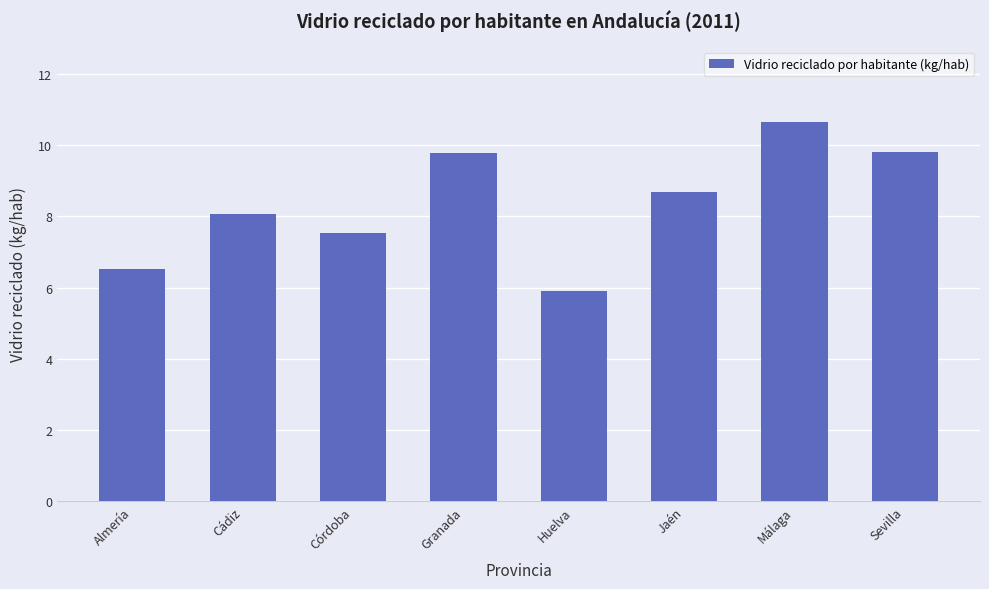

The value at Granada is 9.8. True or false?

True